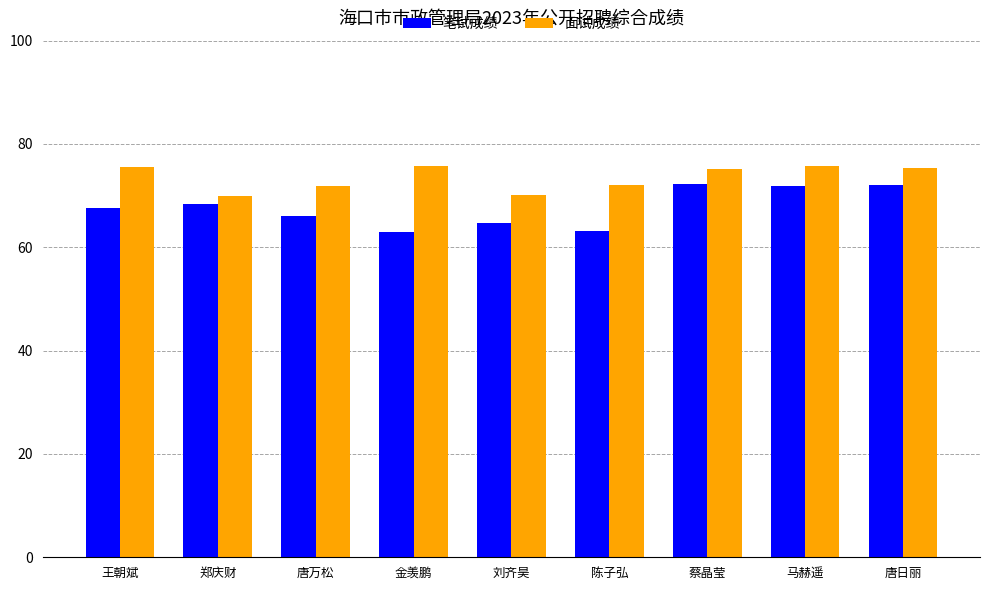

Where does the 笔试成绩 series first go above 67?

王朝斌